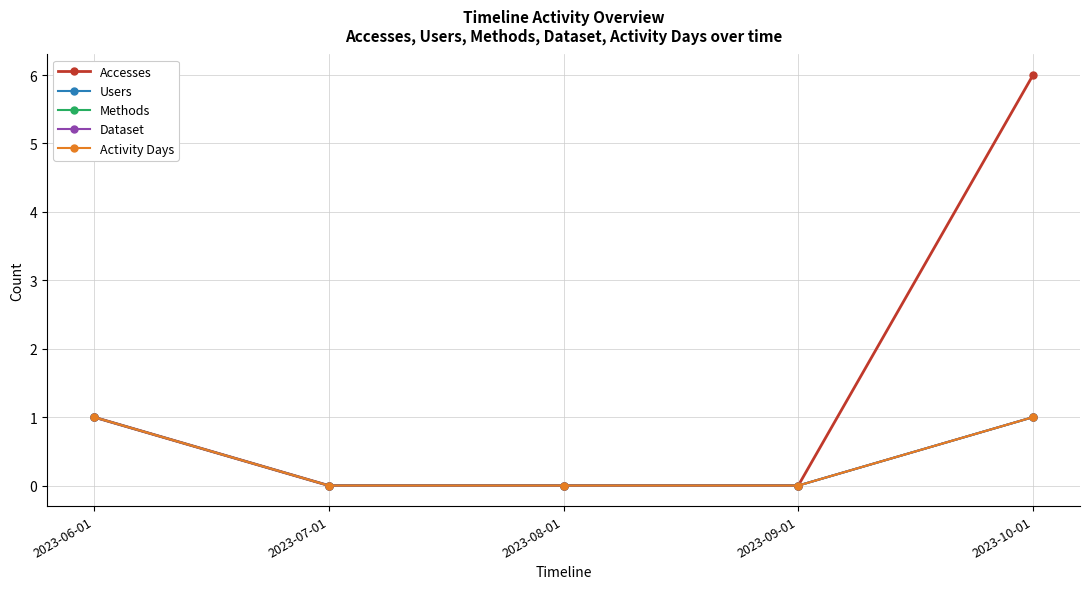

Which series has the largest range (max minus min)?

Accesses